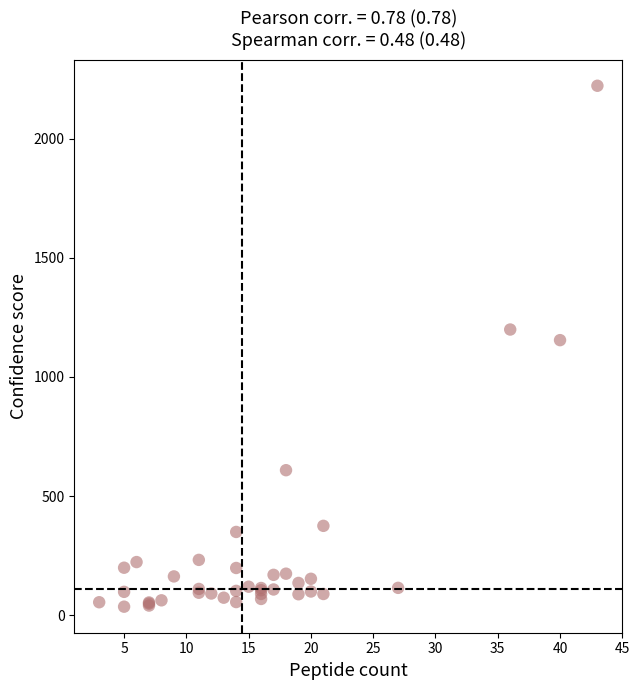

What Y value in the scatter plot is closest to 1128?

1154.1